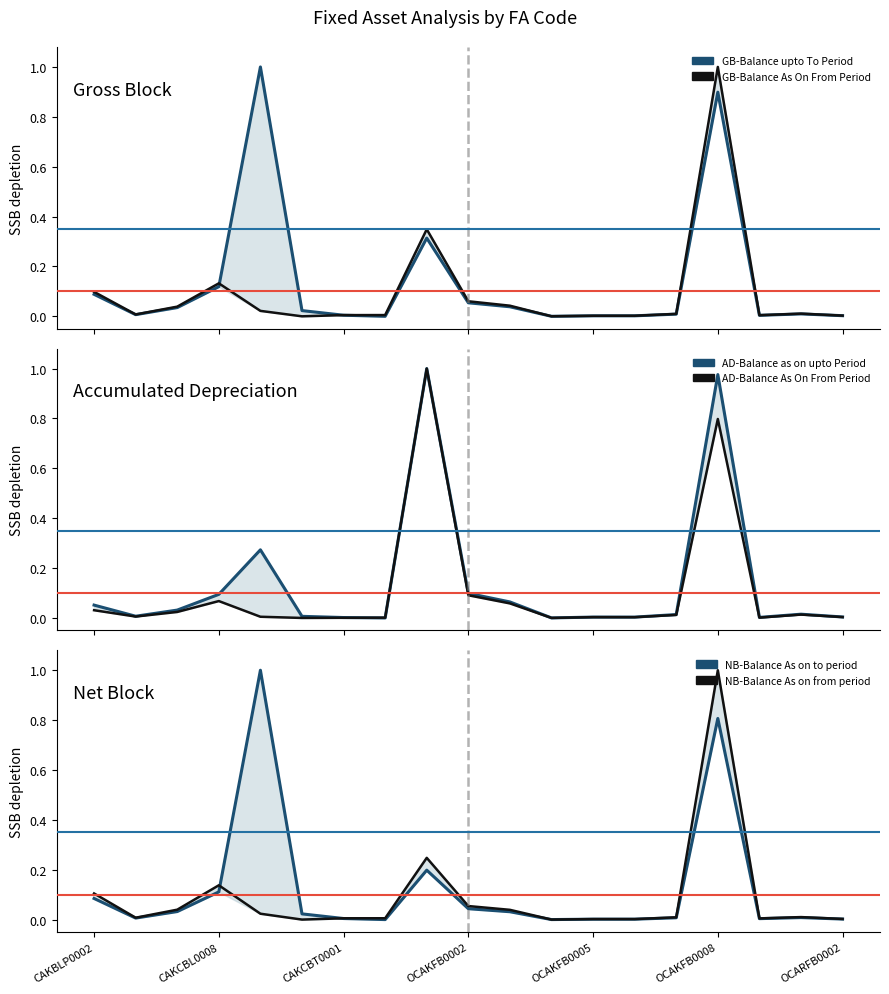

In NB-Balance As on from period, how many points are lower than both neighbors (excluding endpoints)?

5